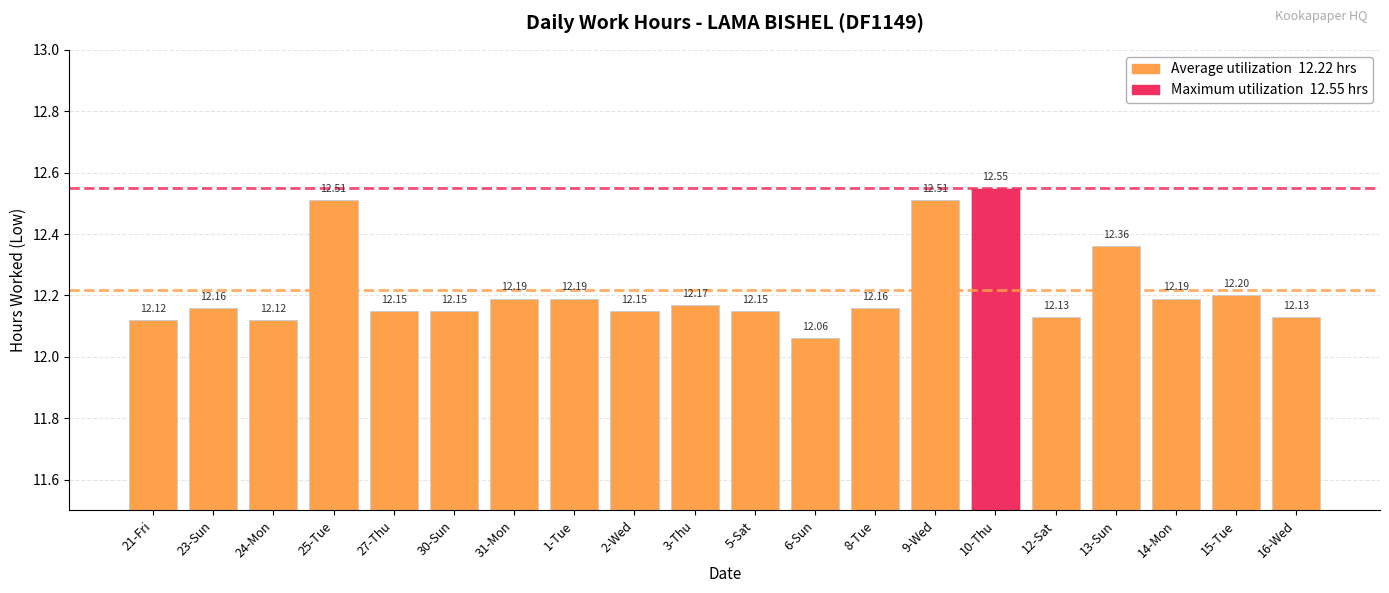

What is the label of the 6th bar from the left?

30-Sun